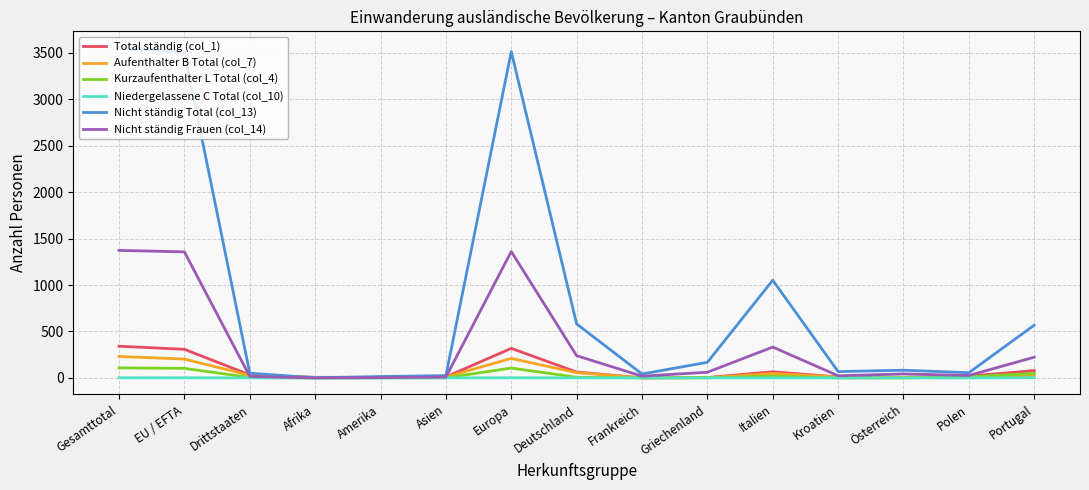

Which series has the largest total across all categories?

Nicht ständig Total (col_13)